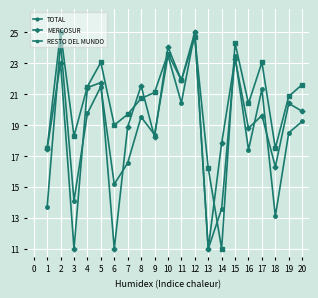

Between 9 and 18, which series saw the biggest shift?

TOTAL